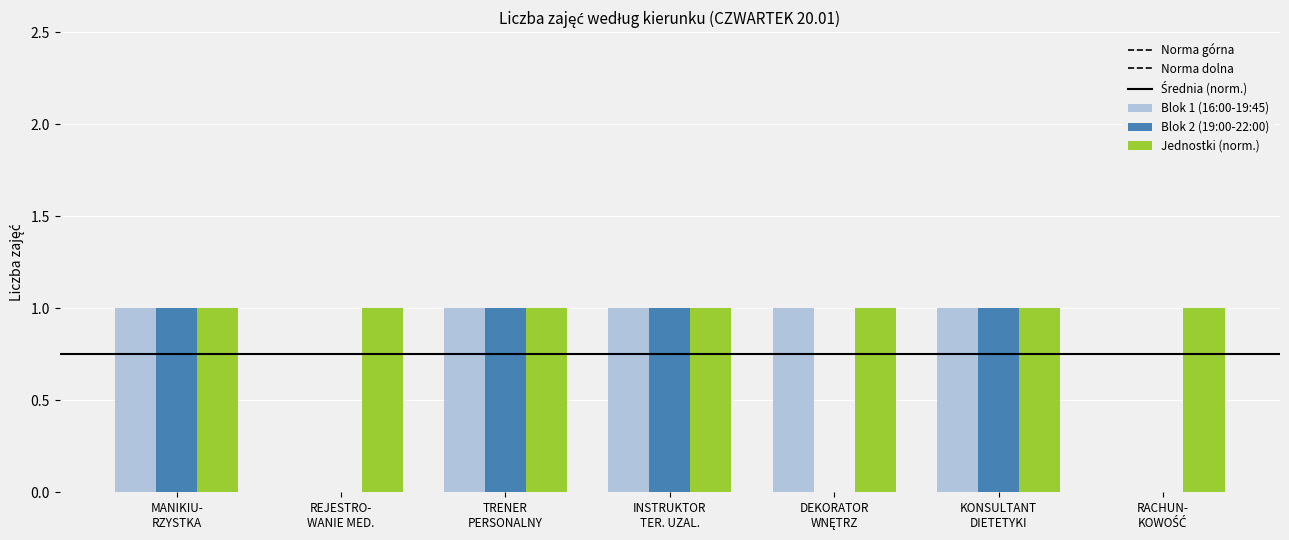

Are the bars horizontal?

No